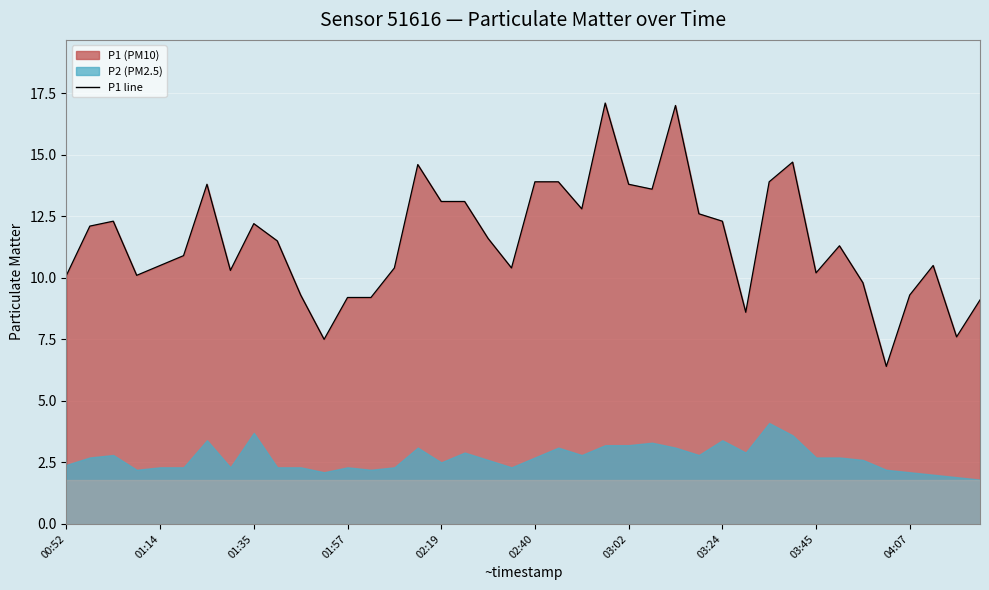

What is the minimum value shown in the chart?

6.4